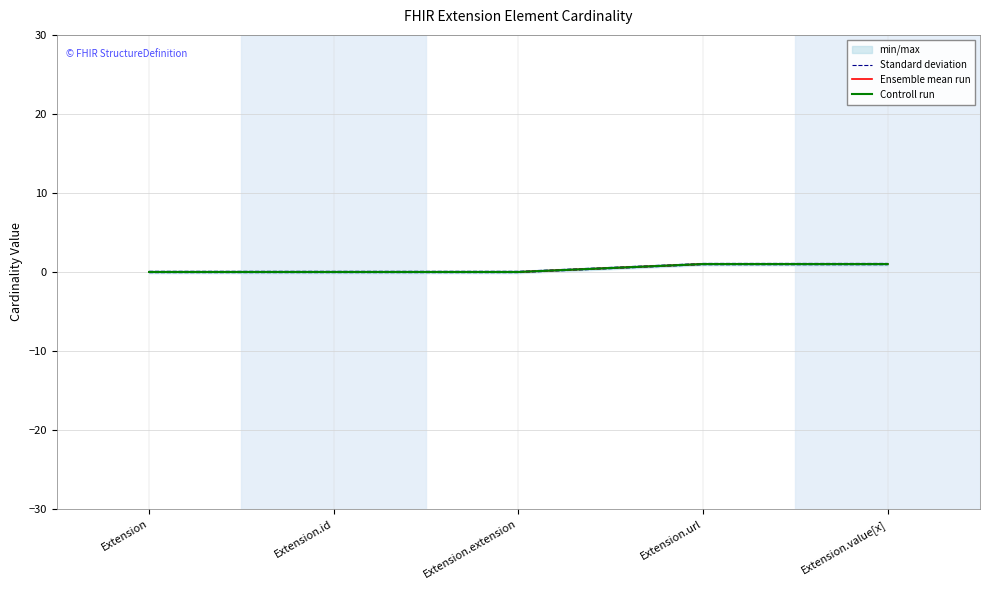

What is the difference between the maximum and minimum values in the Ensemble mean run series?

1.0